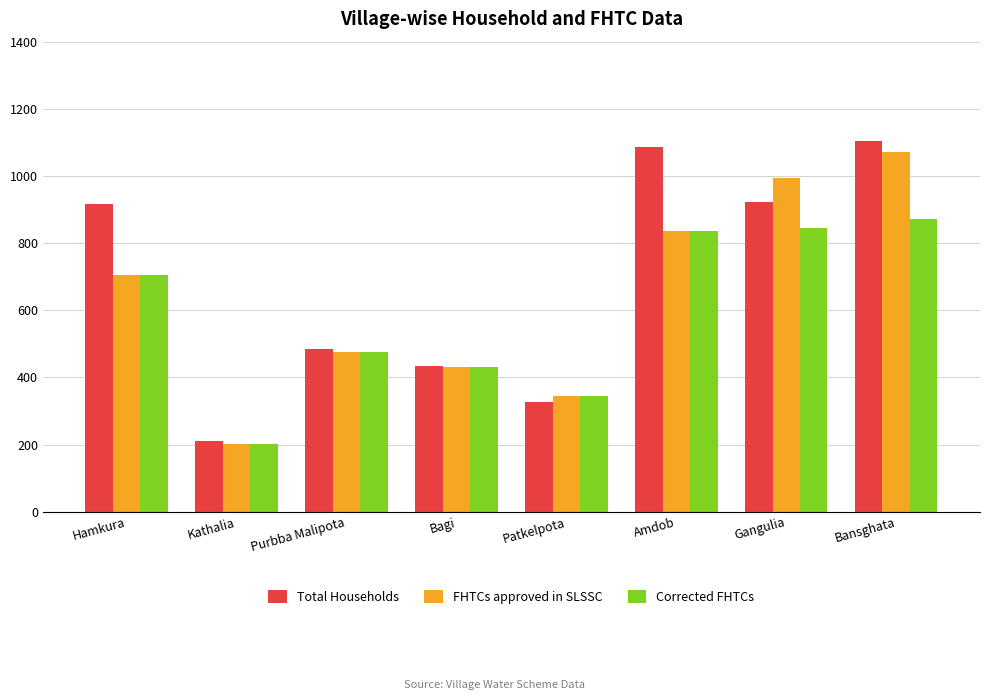

Which series has the largest range (max minus min)?

Total Households